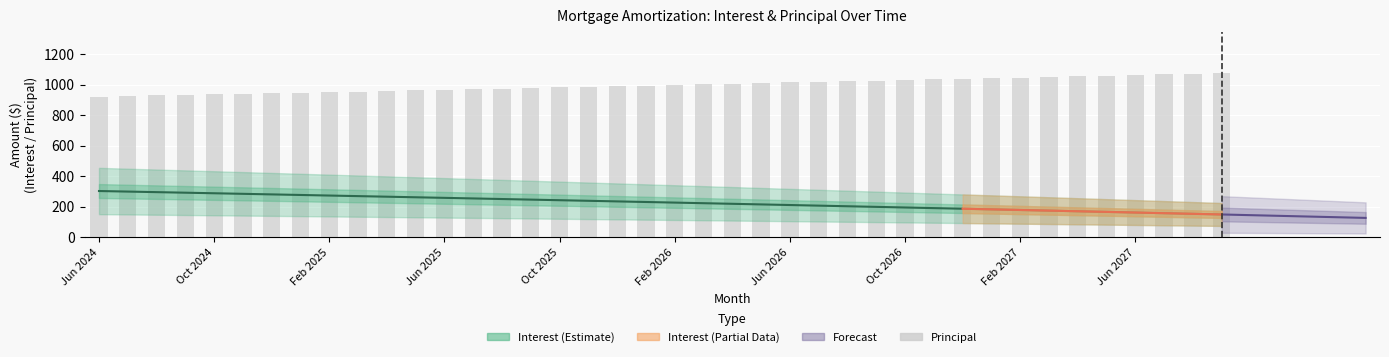

What is the sum of all Interest values?

9139.6